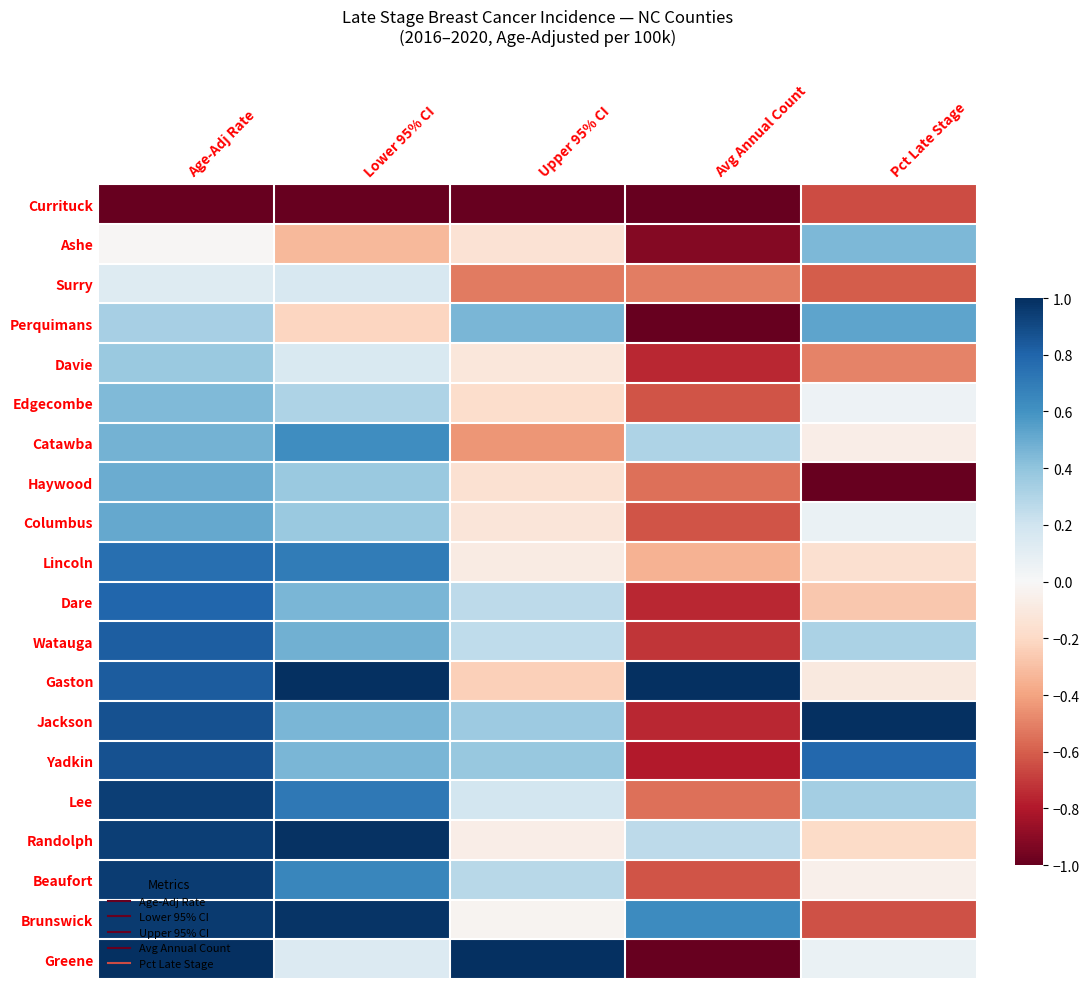

At Upper 95% CI, list the series in order from largest to smallest.

Greene, Perquimans, Yadkin, Jackson, Beaufort, Dare, Watauga, Lee, Brunswick, Randolph, Lincoln, Davie, Columbus, Ashe, Haywood, Edgecombe, Gaston, Catawba, Surry, Currituck